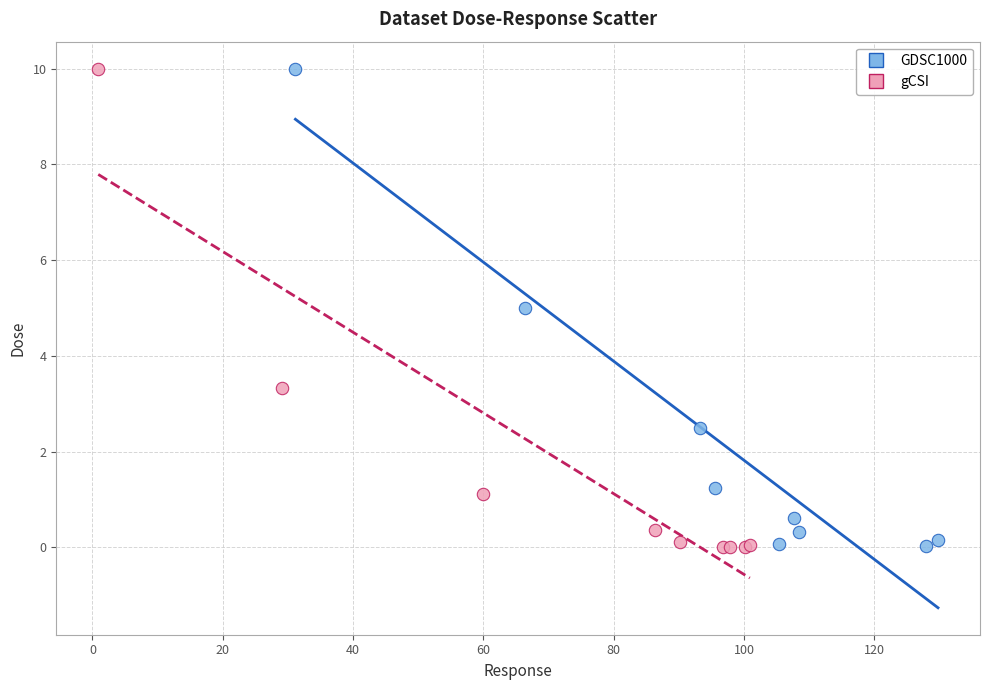

What are all the series names shown in the legend?

GDSC1000, gCSI